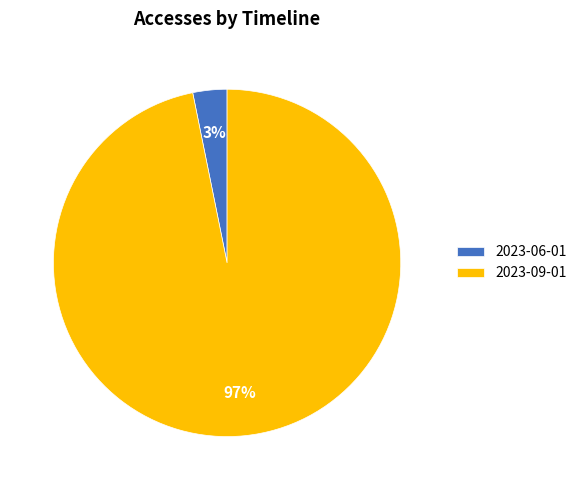

To the nearest percent, what is the average slice percentage?

50%